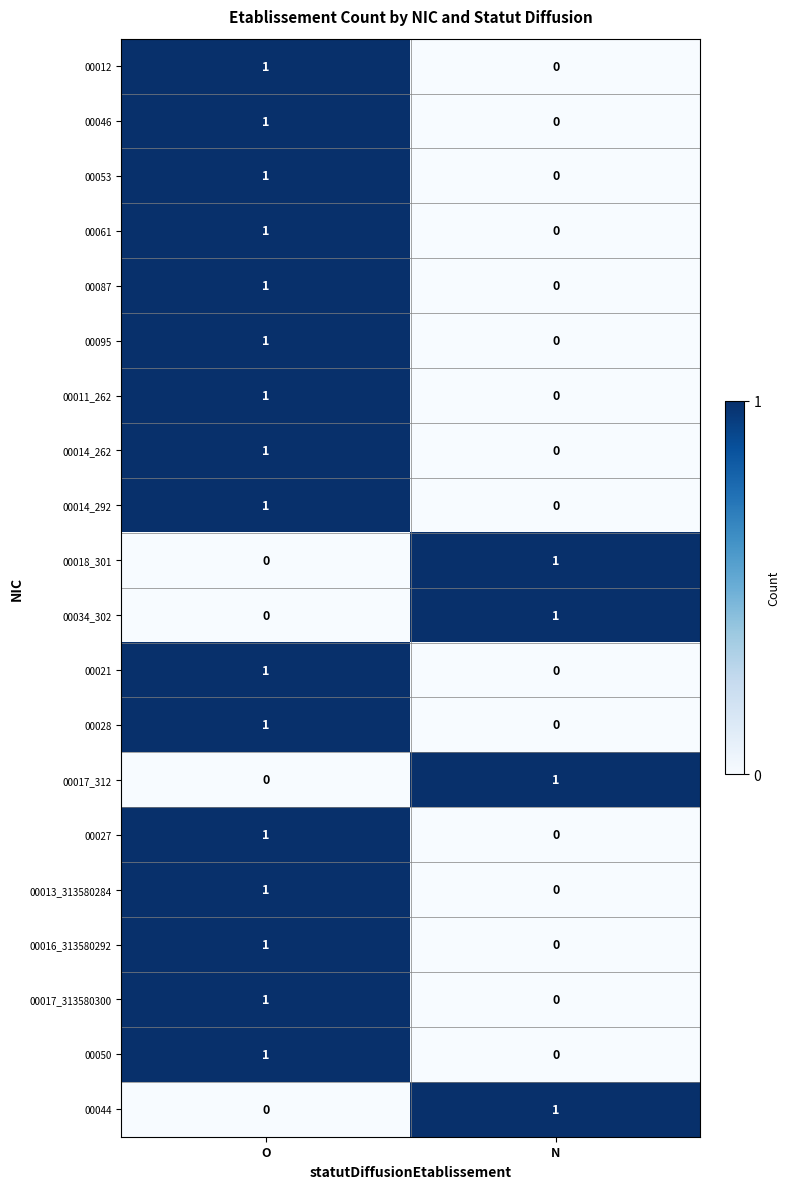

Is the value of 00028 at O greater than the value of 00018_301 at O?

Yes